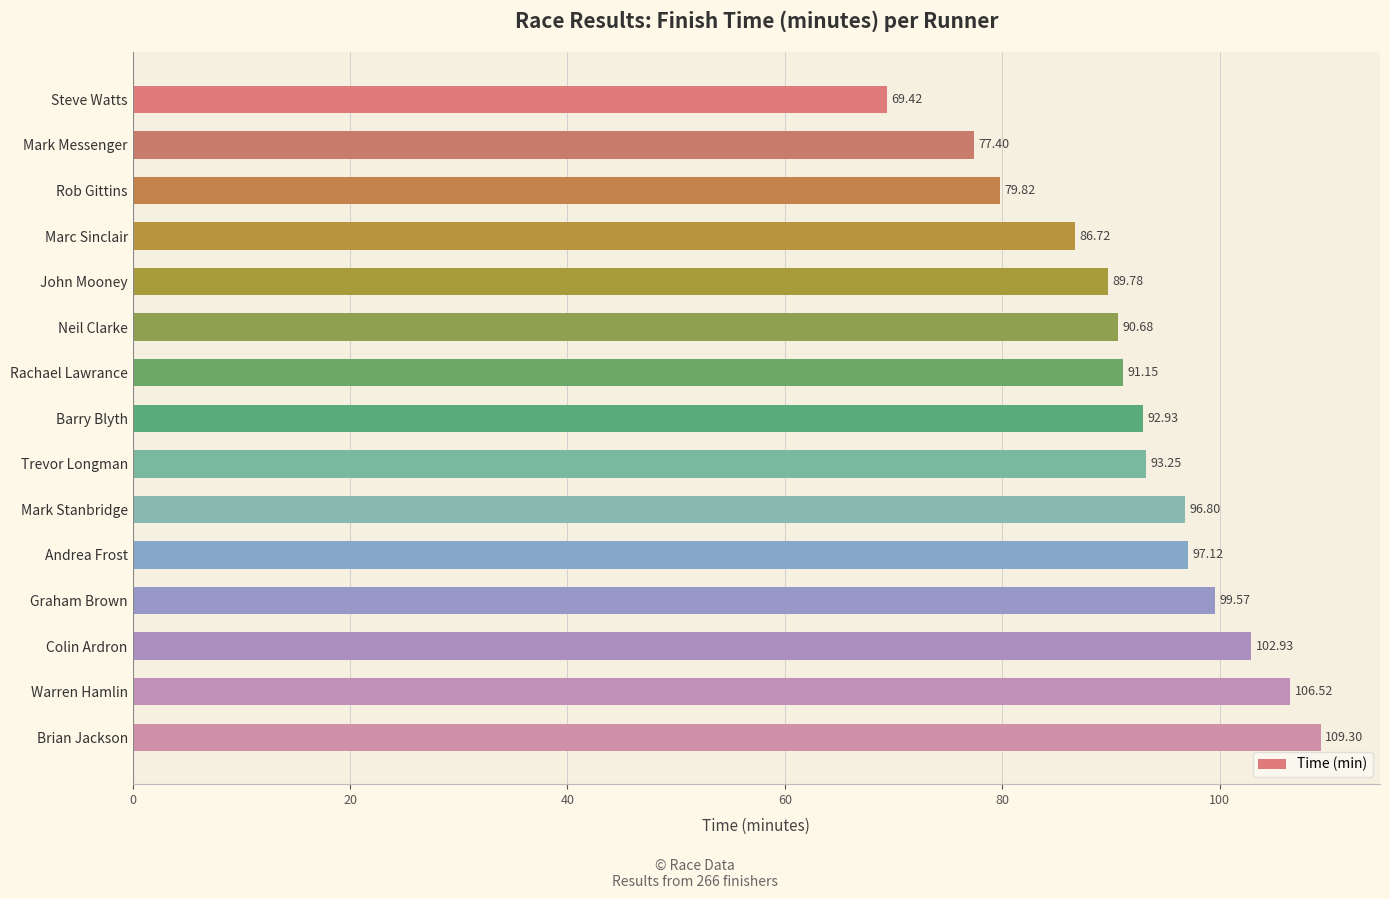

What is the sum of the values at Rob Gittins and John Mooney?

169.6